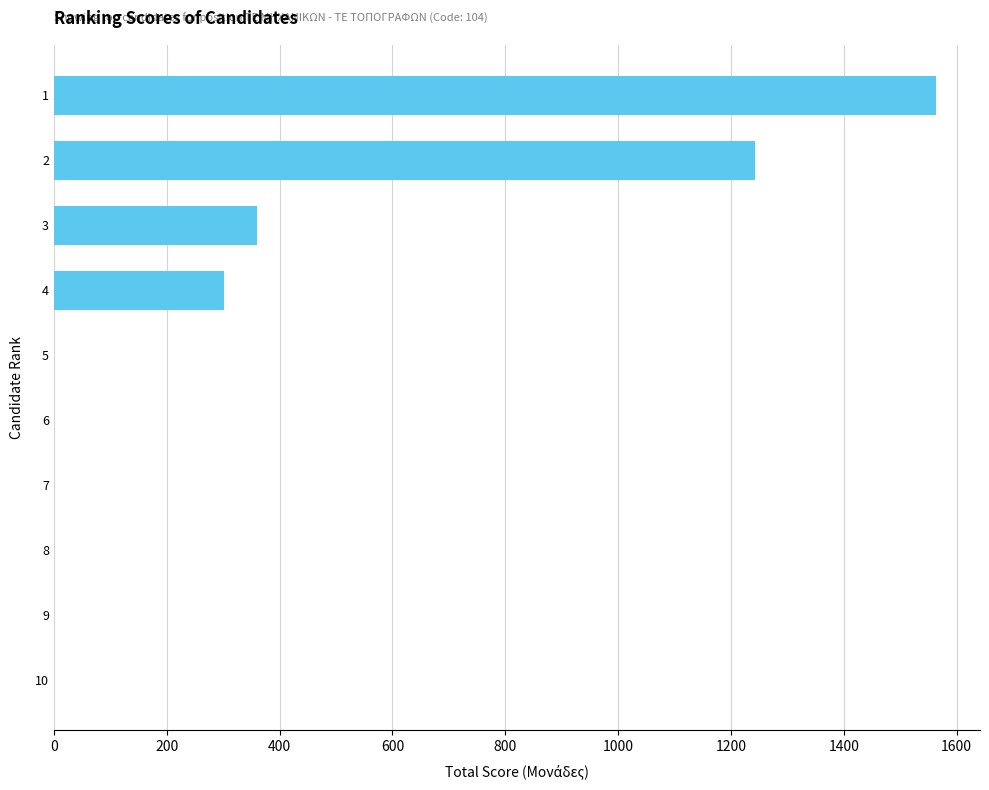

How many distinct data groups are displayed?

1